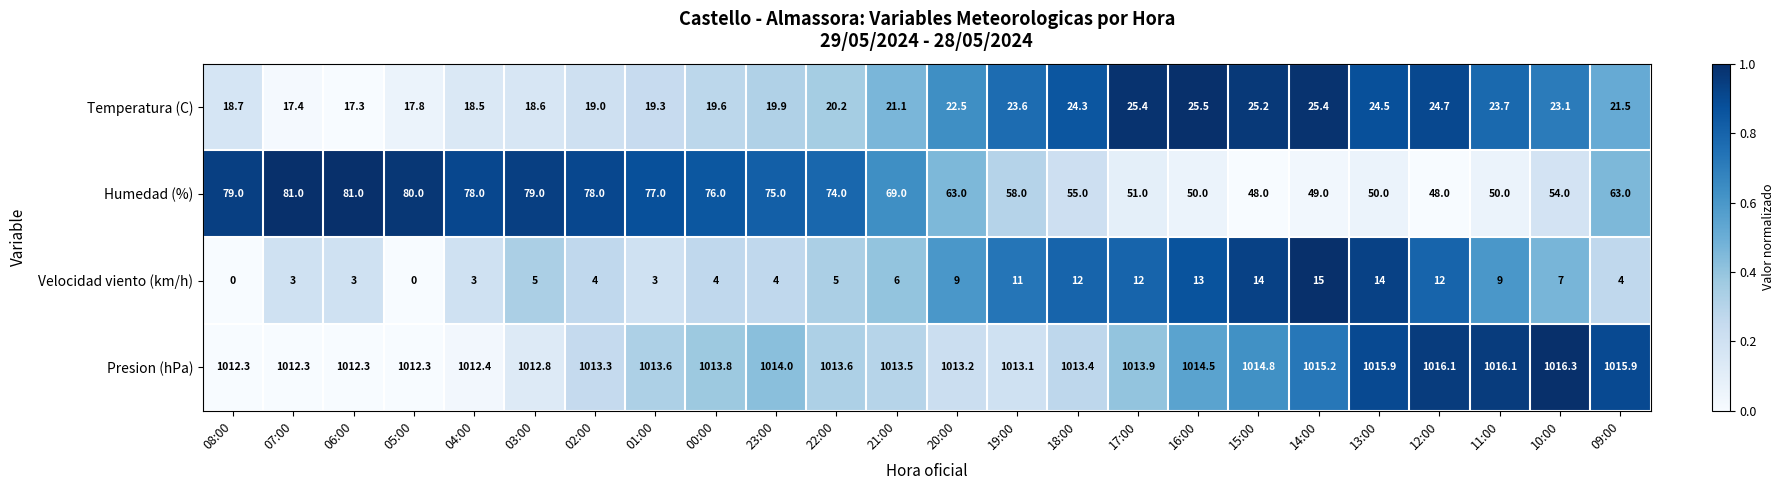

What is the average value of the Presion (hPa) series?

1013.9